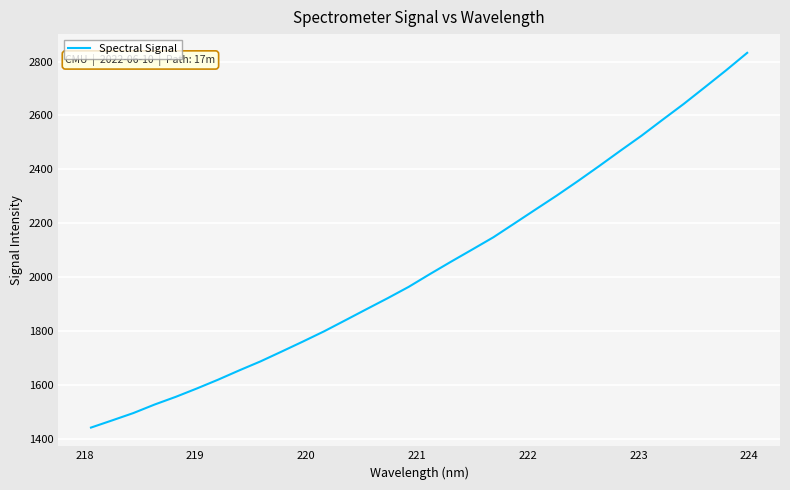

What is the sum of all values?

65289.4